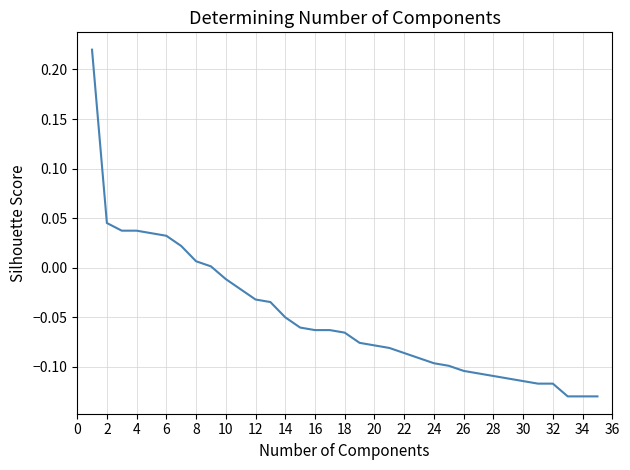

How many lines are shown in the chart?

1